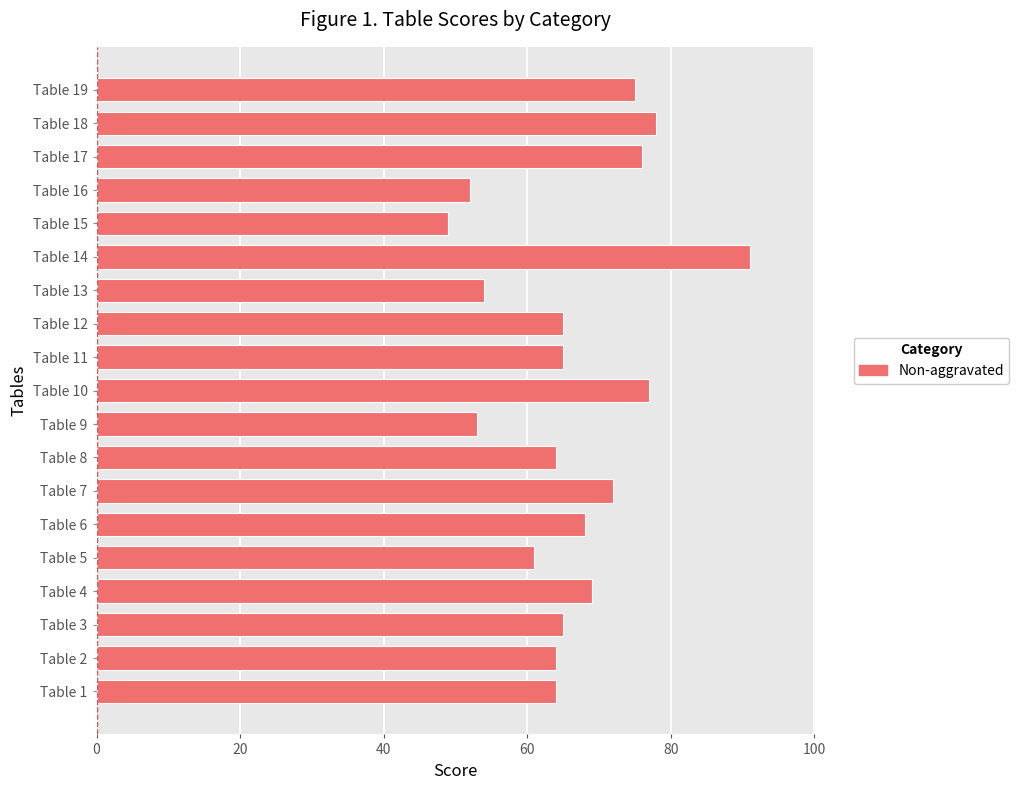

Is it true that the value at Table 10 is 124?

False